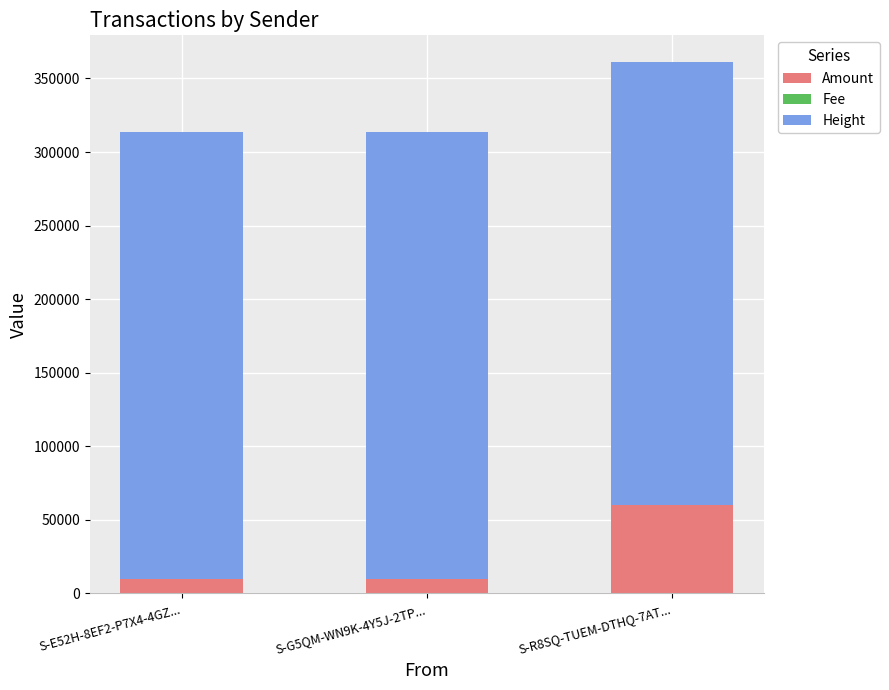

At which category is the sum across all series the highest?

S-R8SQ-TUEM-DTHQ-7AT...